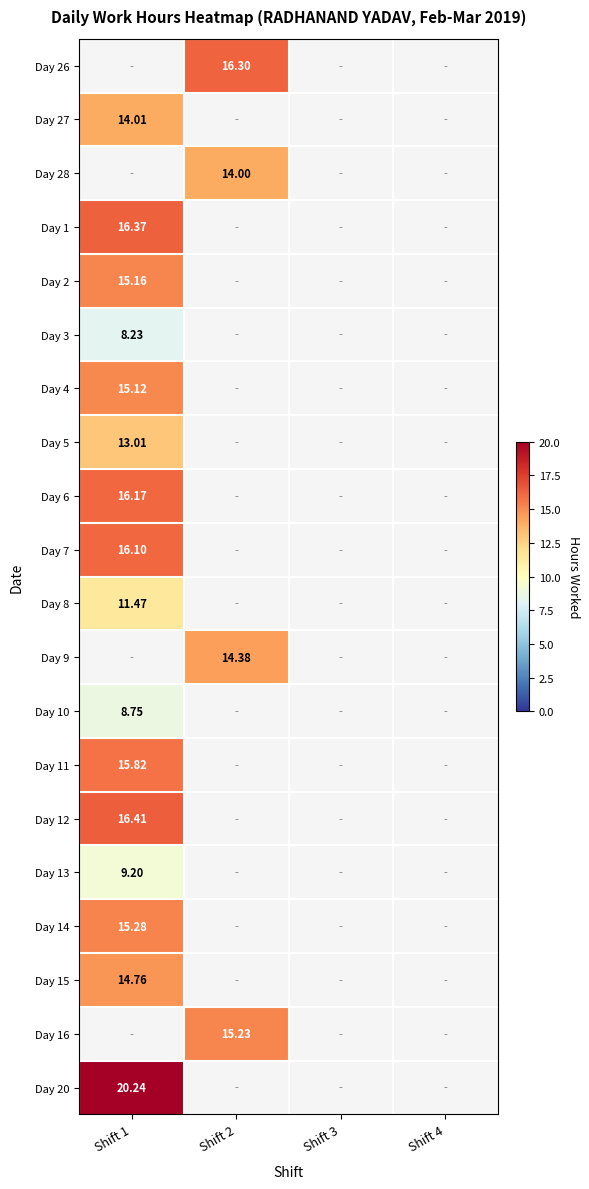

List the labels in order of Day 3 value, smallest first.

Shift 1, Shift 2, Shift 3, Shift 4